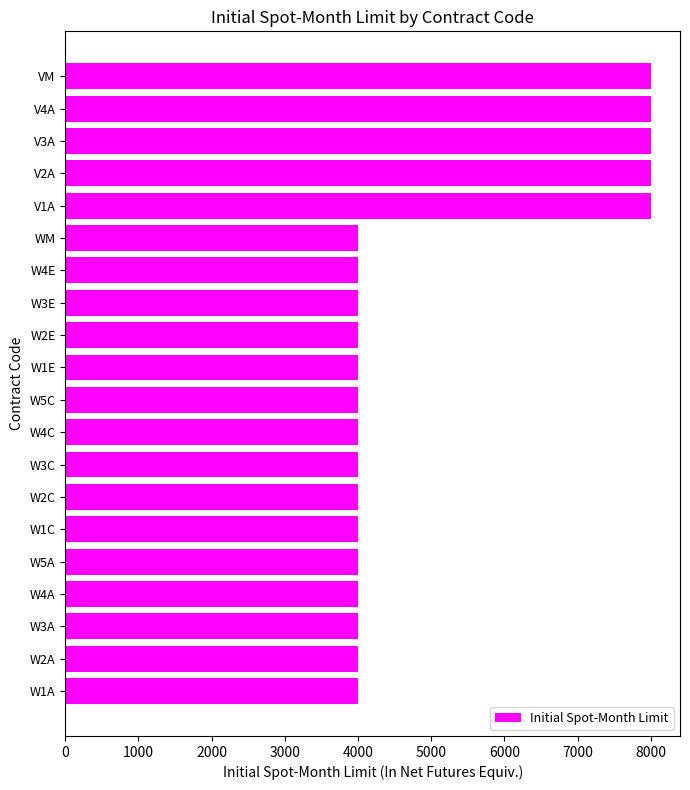

Reading top to bottom, list all the values displayed in this chart.

8000	8000	8000	8000	8000	4000	4000	4000	4000	4000	4000	4000	4000	4000	4000	4000	4000	4000	4000	4000